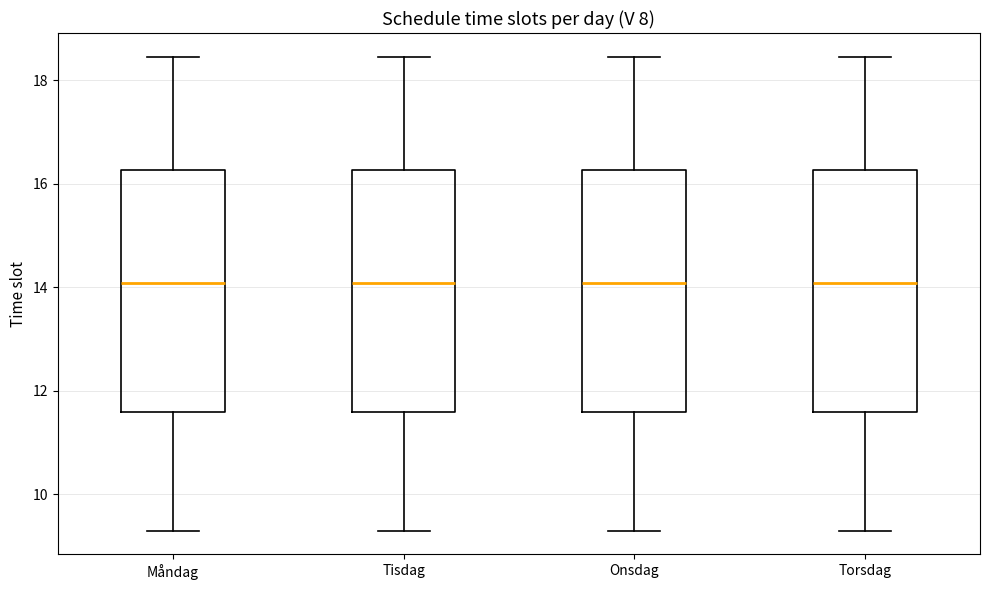

Reading left to right, transcribe this box plot: for each box, give where its median line is, the range the box spans, and where its two whiskers end, as read against the y-axis. The values are not printed on the chart, so give them approximately, as read against the axis.

Måndag: median 14.0, box 11.6 to 16.2, whiskers 9.4 to 18.4
Tisdag: median 14.0, box 11.6 to 16.2, whiskers 9.4 to 18.4
Onsdag: median 14.0, box 11.6 to 16.2, whiskers 9.4 to 18.4
Torsdag: median 14.0, box 11.6 to 16.2, whiskers 9.4 to 18.4